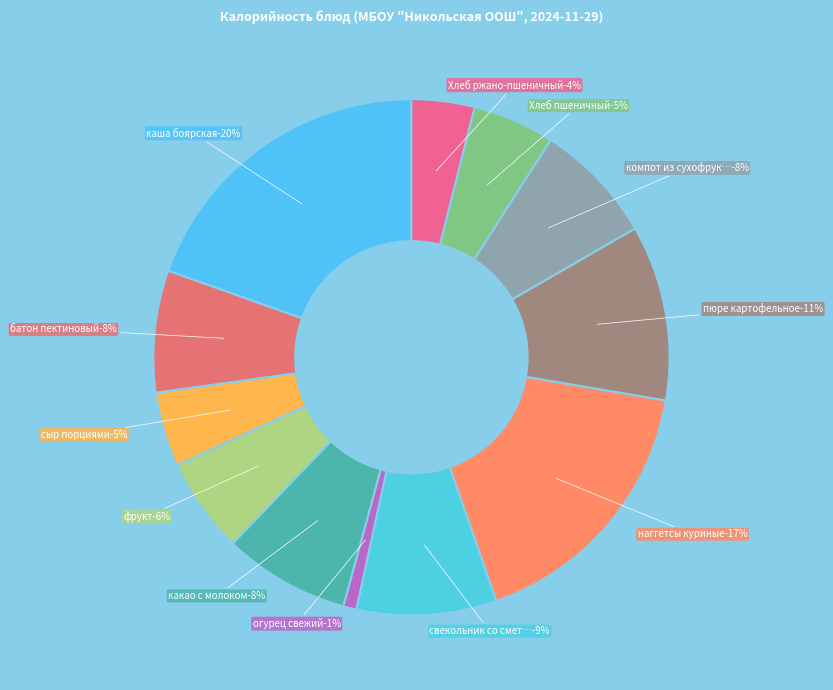

To the nearest percent, what is the average slice percentage?

8%